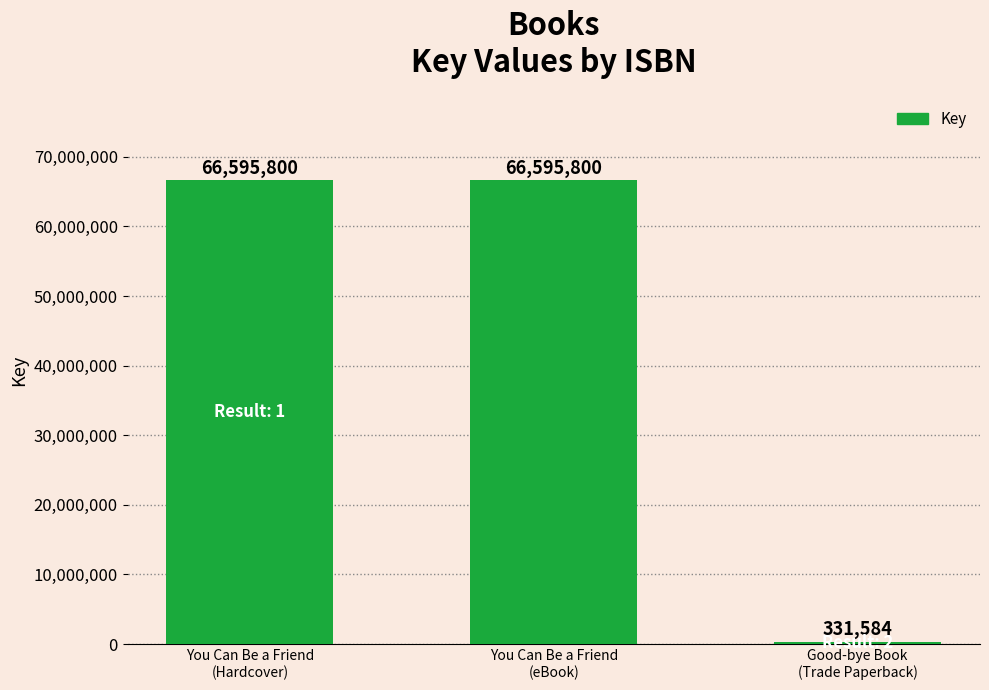

The value at Good-bye Book
(Trade Paperback) is 331584. True or false?

True